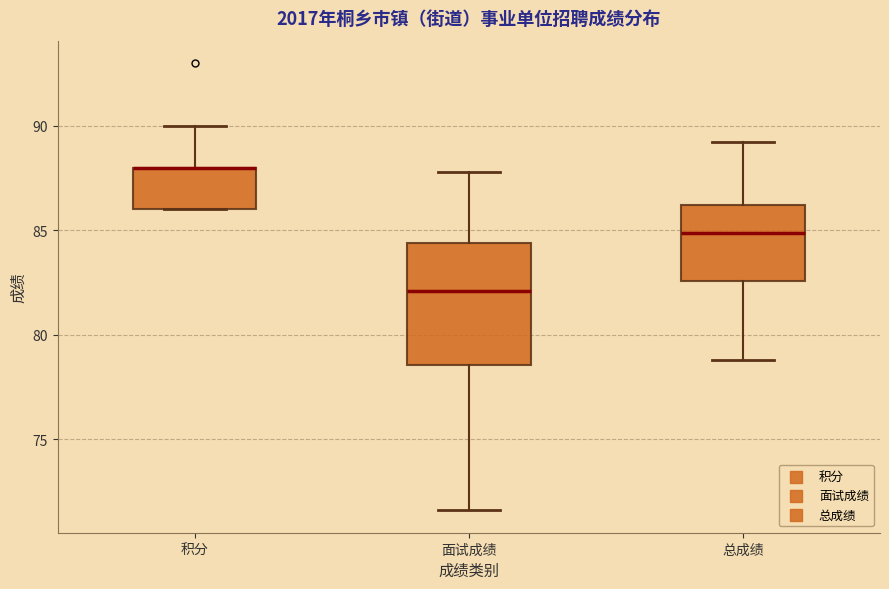

Where is the upper edge of the box for 积分 on the y-axis? The values are not printed on the chart, so give them approximately, as read against the axis.

88.0